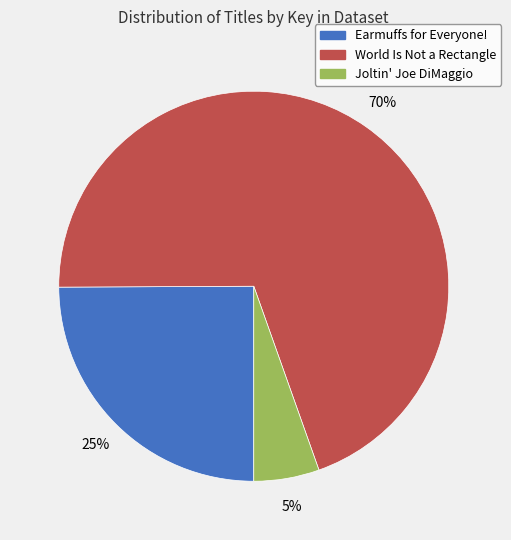

To the nearest percent, what portion does Joltin' Joe DiMaggio represent?

5%